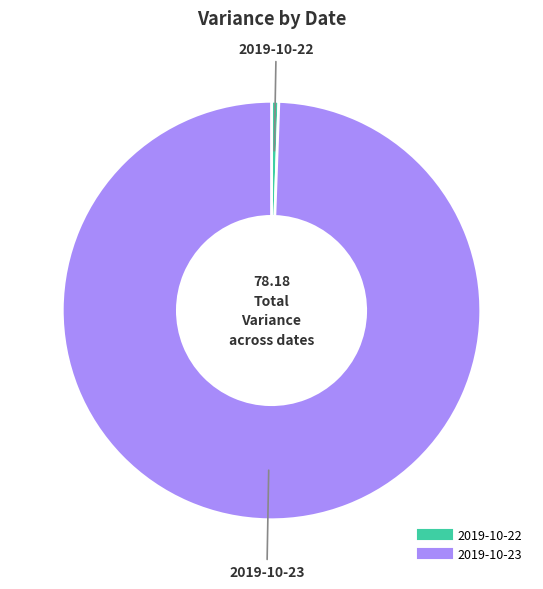

Is the sum of 2019-10-22 and 2019-10-23 greater than half?

Yes